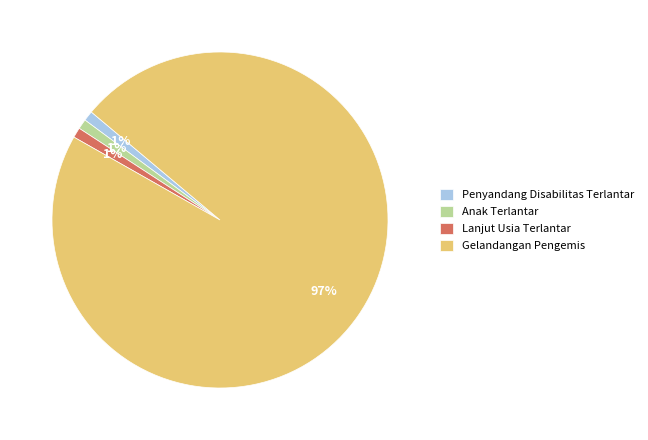

Does Lanjut Usia Terlantar represent more than half of the total?

No